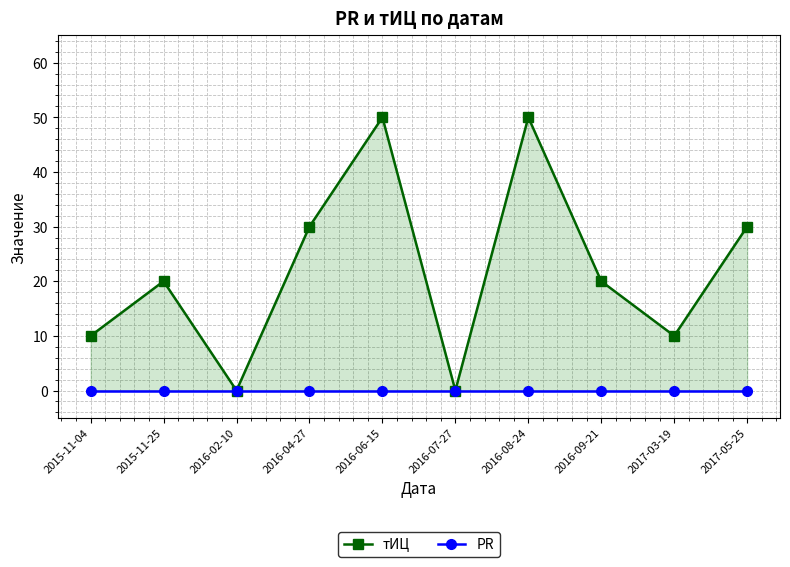

True or false: PR and тИЦ intersect in this chart.

False